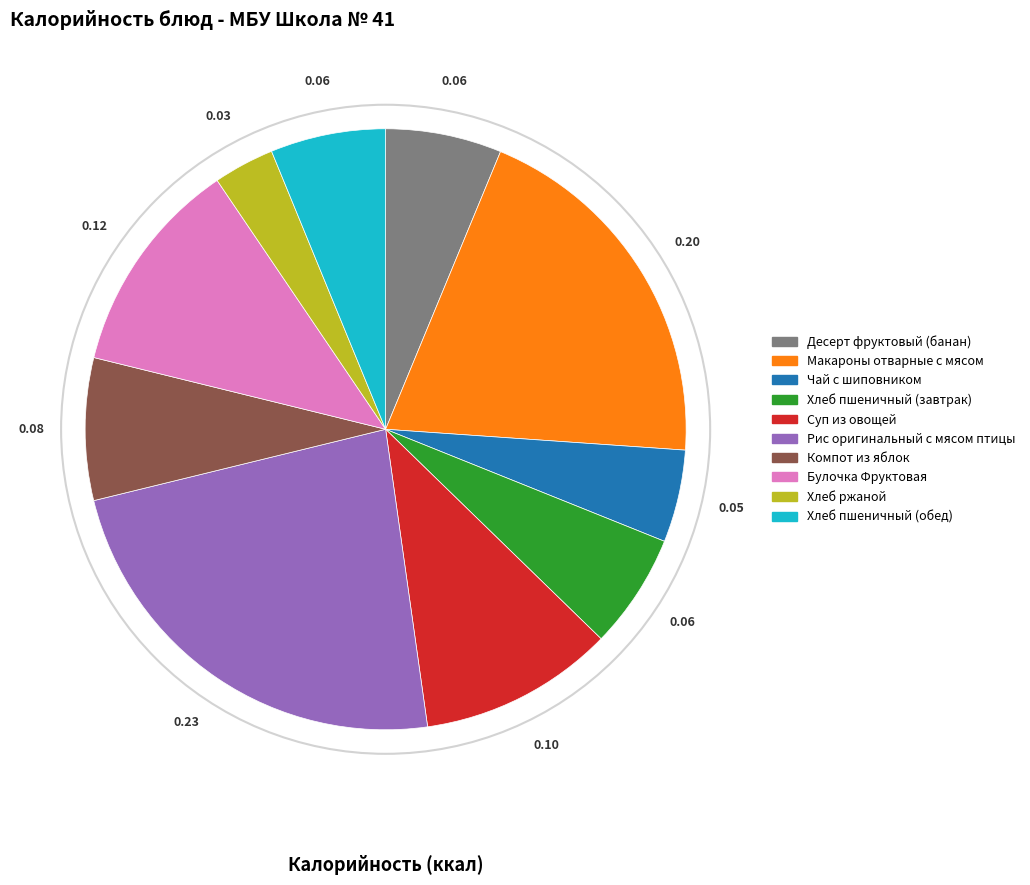

Which category has the biggest portion of the pie?

Рис оригинальный с мясом птицы